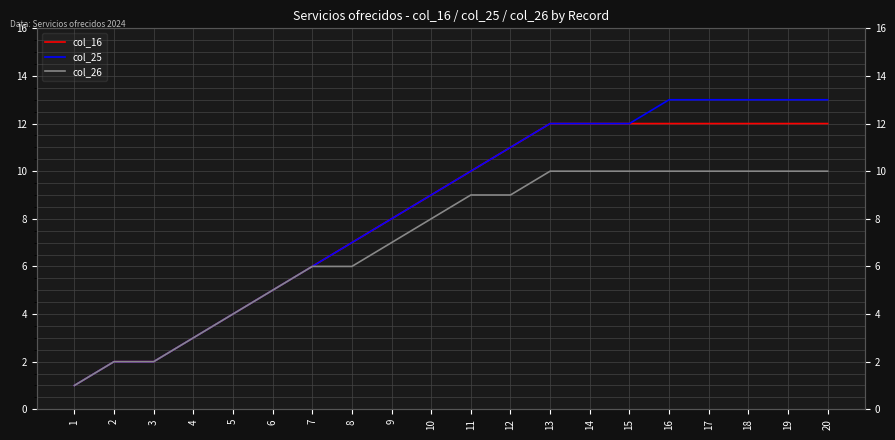

How many data points in col_26 are above 9?

8